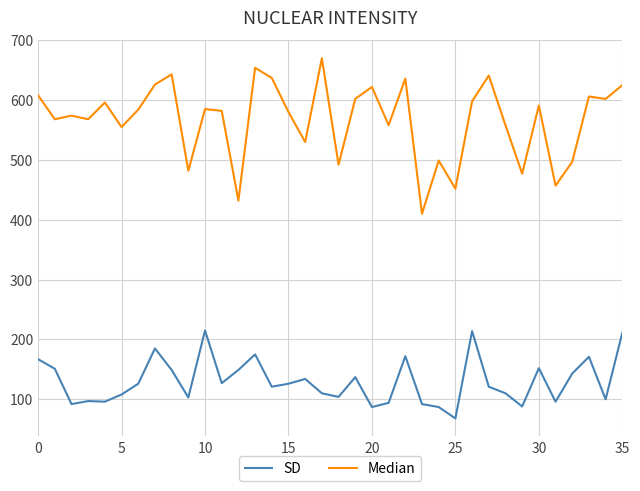

List the series in order of their peak value, lowest first.

SD, Median